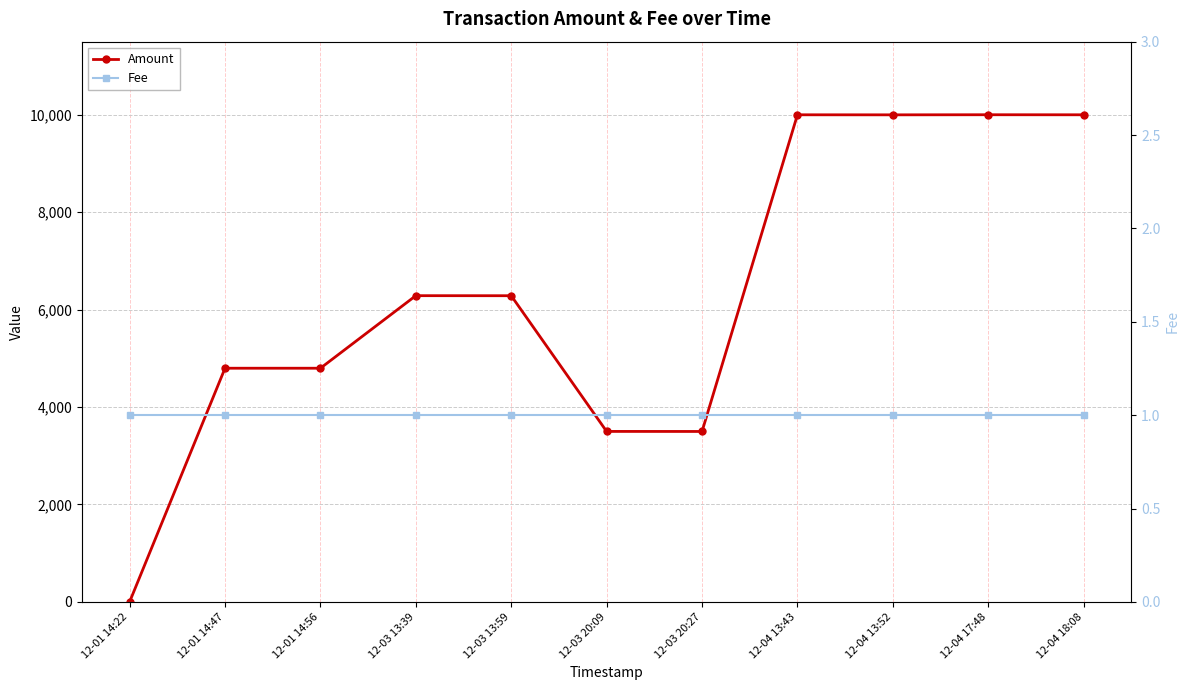

Count the number of data series in this chart.

2